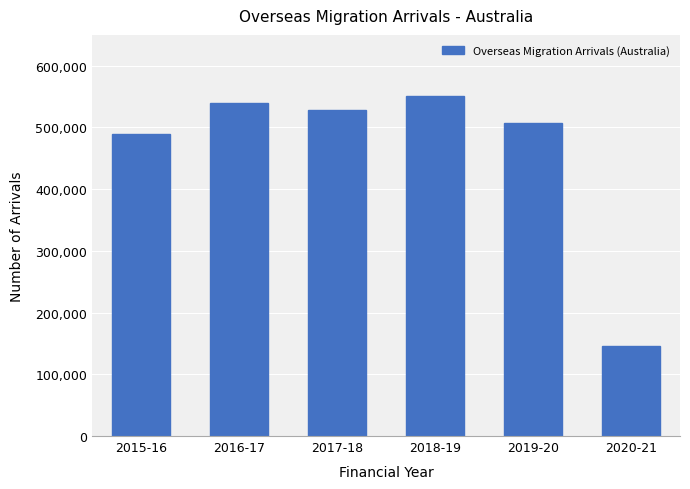

Reading left to right, transcribe all the data shown in this chart.

489277	540152	527524	550401	506859	146141